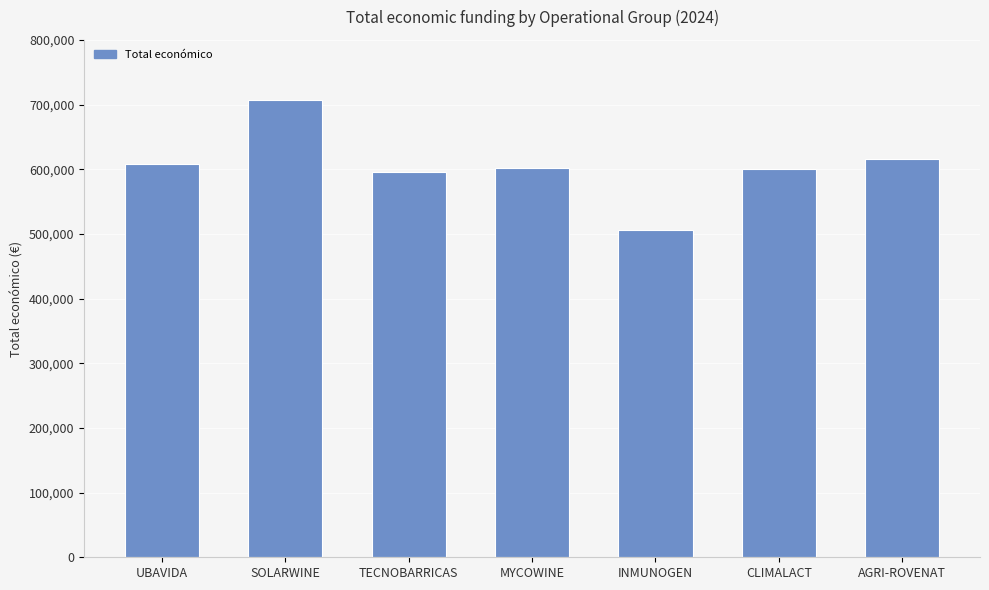

Which category has the highest value across all series?

SOLARWINE